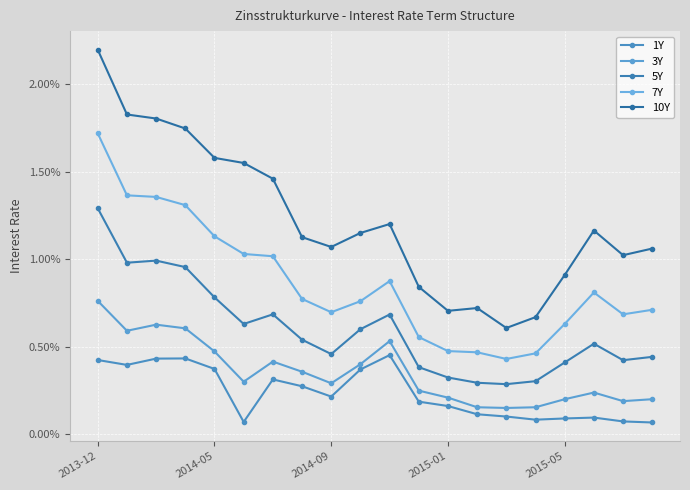

Is this an area chart (filled region under the line)?

No